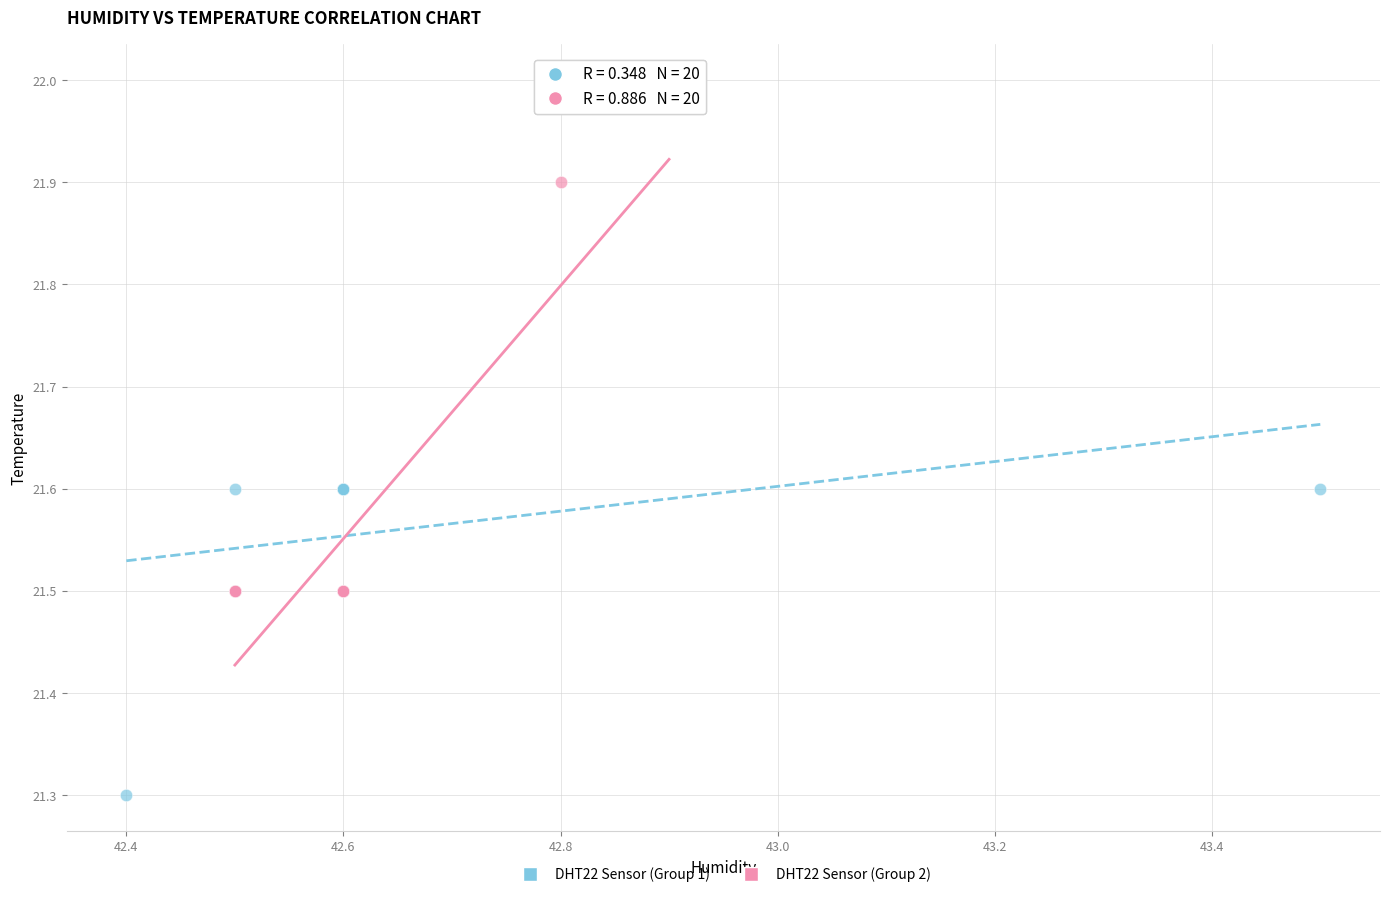

What are all the series names shown in the legend?

DHT22 Sensor (Group 1), DHT22 Sensor (Group 2)